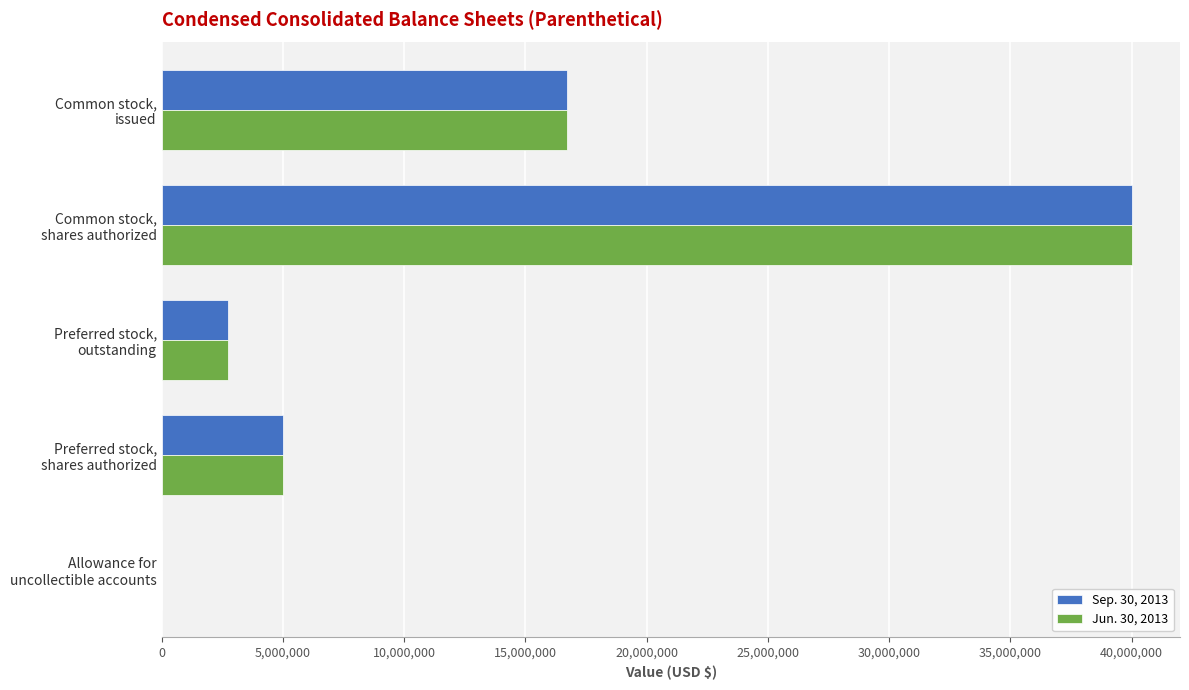

What is the greatest value displayed?

40000000